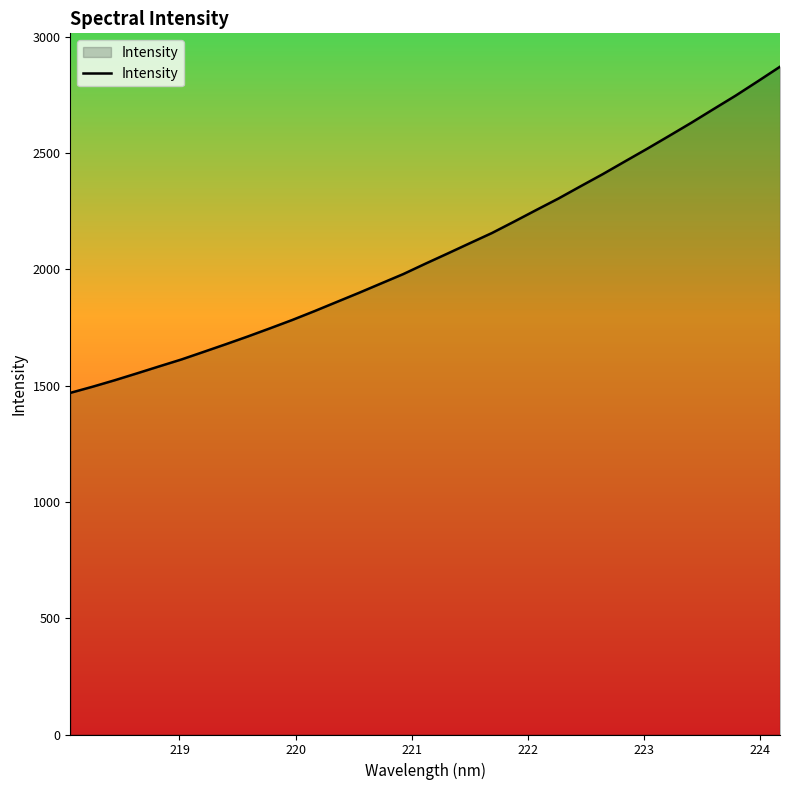

What is the minimum value shown in the chart?

1468.5